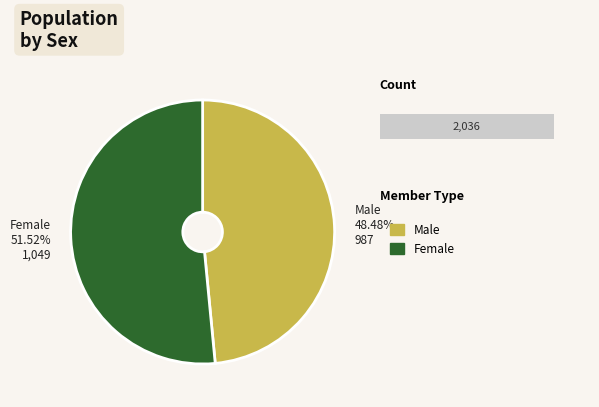

To the nearest percent, what portion does Male represent?

48%